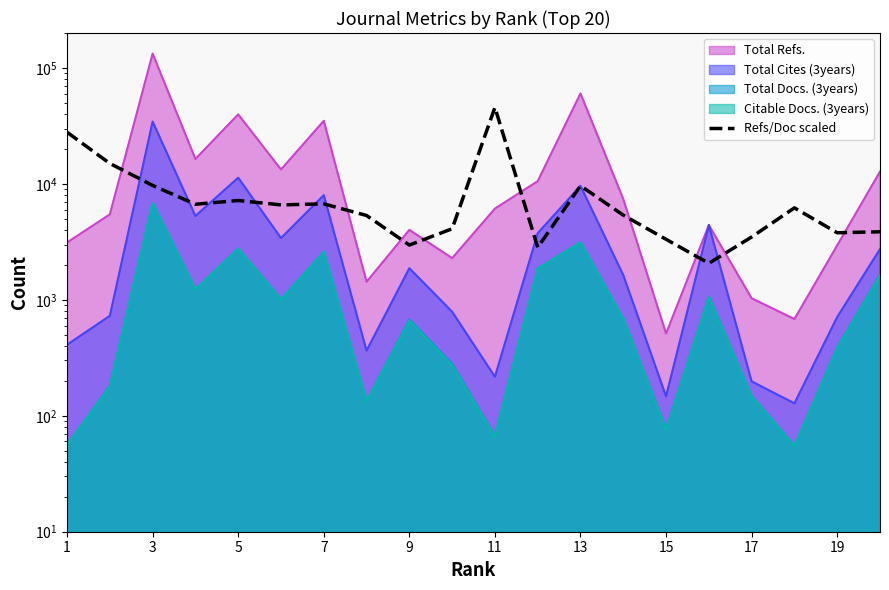

How many values are below 6209?

10